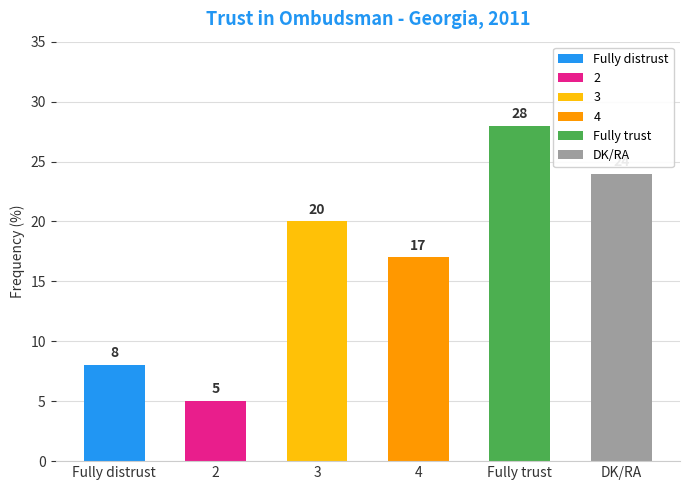

Which label corresponds to the smallest value in the chart?

2